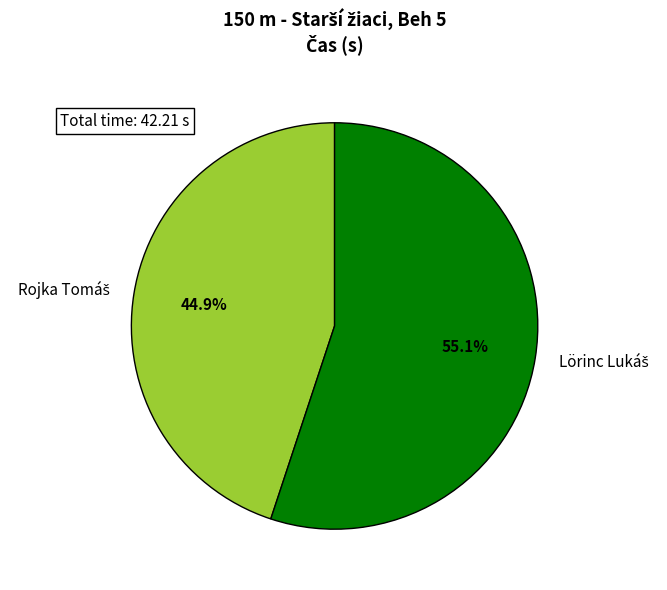

Does any single category account for the majority?

Yes